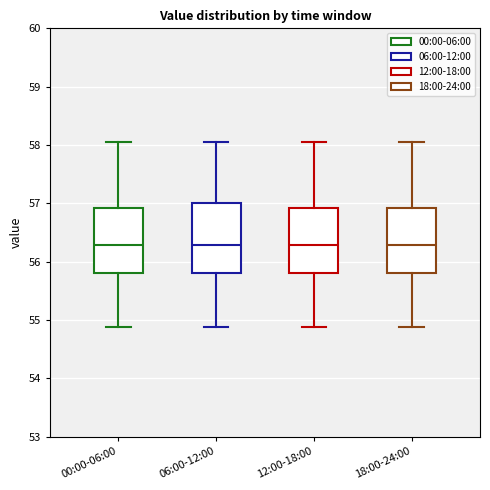

Reading left to right, transcribe this box plot: for each box, give where its median line is, the range the box spans, and where its two whiskers end, as read against the y-axis. The values are not printed on the chart, so give them approximately, as read against the axis.

00:00-06:00: median 56.3, box 55.8 to 56.9, whiskers 54.9 to 58.1
06:00-12:00: median 56.3, box 55.8 to 57.0, whiskers 54.9 to 58.1
12:00-18:00: median 56.3, box 55.8 to 56.9, whiskers 54.9 to 58.1
18:00-24:00: median 56.3, box 55.8 to 56.9, whiskers 54.9 to 58.1